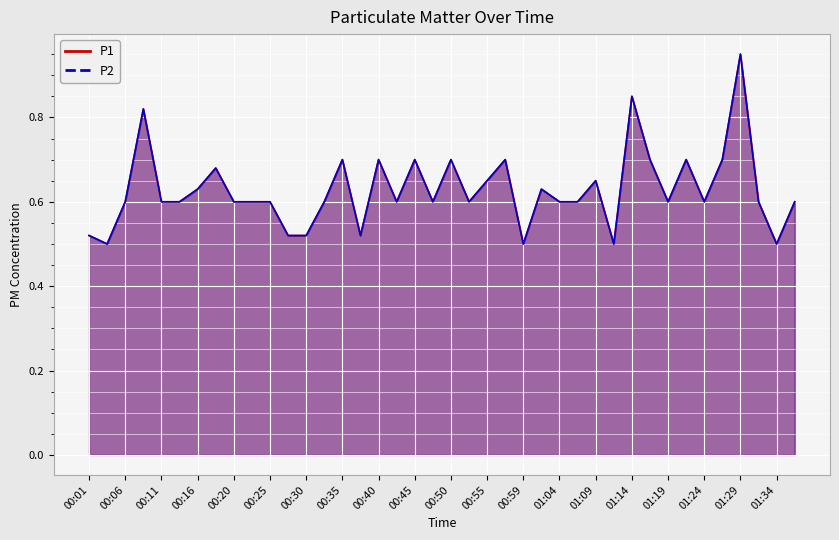

Reading left to right, extract all data points from this chart.

P1: 0.5	0.5	0.6	0.8	0.6	0.6	0.6	0.7	0.6	0.6	0.6	0.5	0.5	0.6	0.7	0.5	0.7	0.6	0.7	0.6	0.7	0.6	0.7	0.7	0.5	0.6	0.6	0.6	0.7	0.5	0.8	0.7	0.6	0.7	0.6	0.7	0.9	0.6	0.5	0.6
P2: 0.5	0.5	0.6	0.8	0.6	0.6	0.6	0.7	0.6	0.6	0.6	0.5	0.5	0.6	0.7	0.5	0.7	0.6	0.7	0.6	0.7	0.6	0.7	0.7	0.5	0.6	0.6	0.6	0.7	0.5	0.8	0.7	0.6	0.7	0.6	0.7	0.9	0.6	0.5	0.6